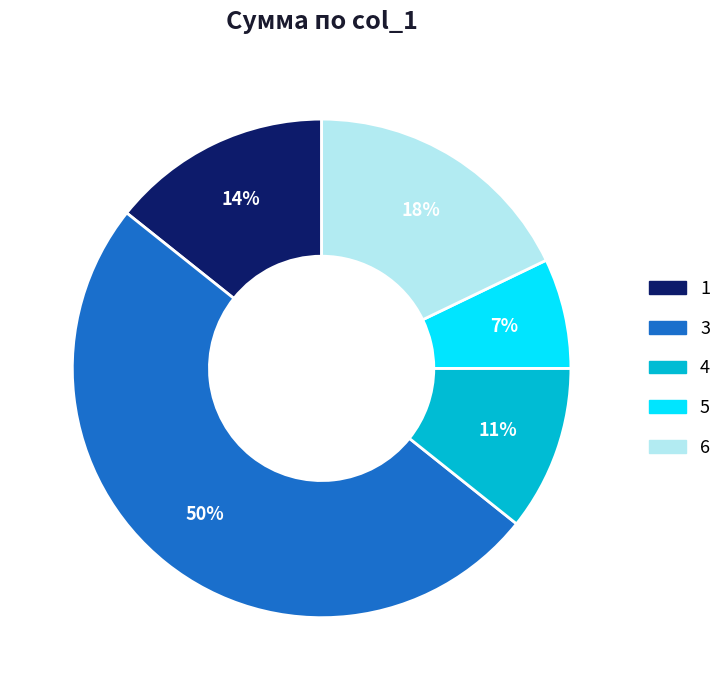

To the nearest percent, what is the difference between the largest and smallest slice percentages?

43%